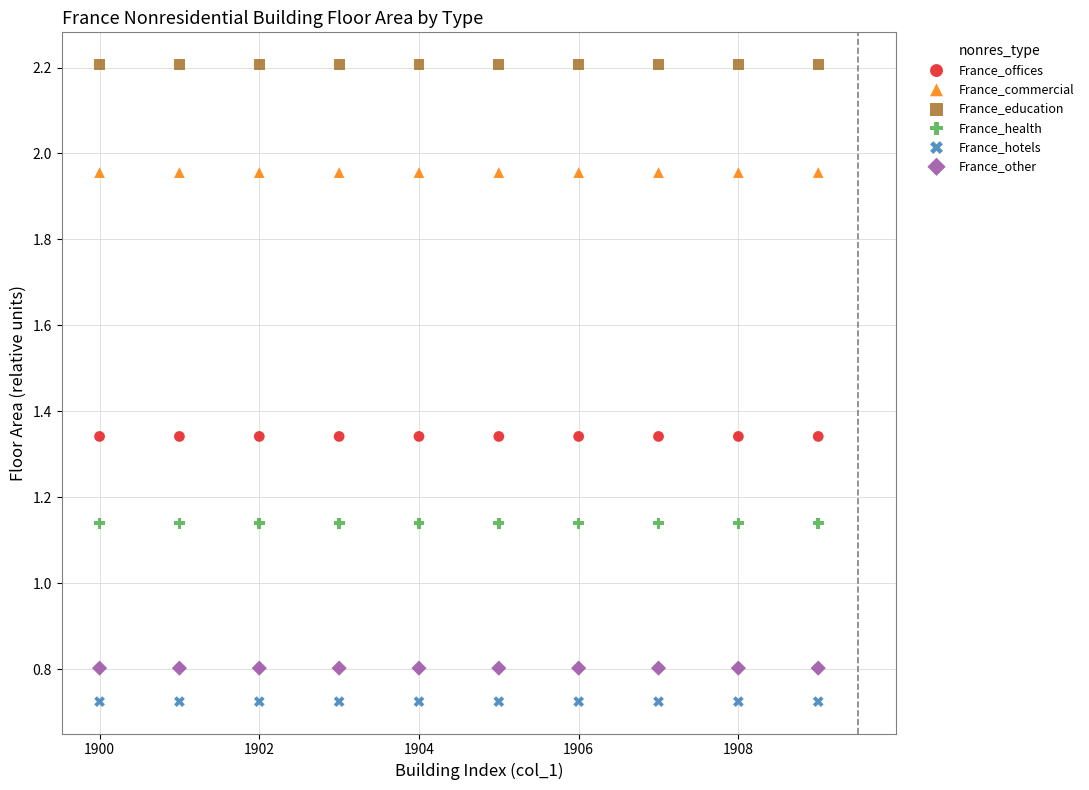

Which series contains the highest Y value?

France_education